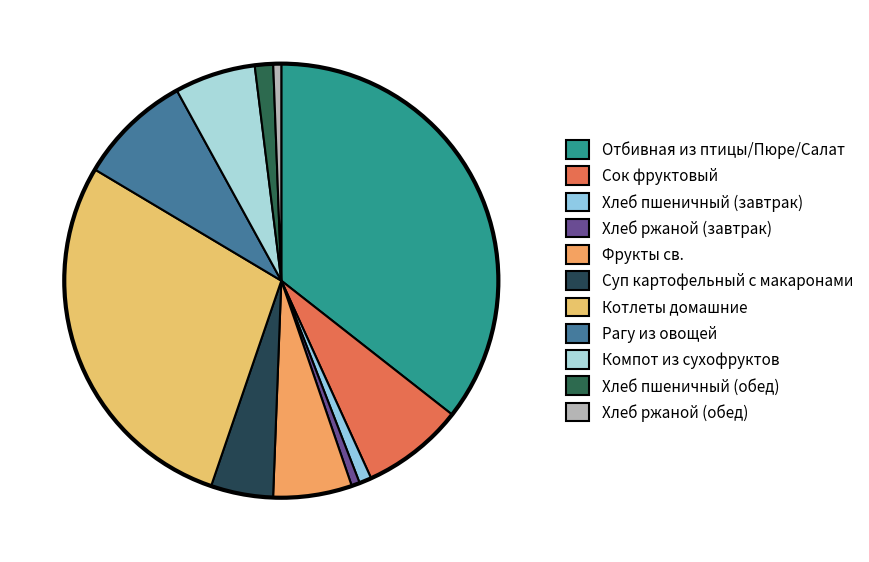

Is there a majority slice in this chart?

No